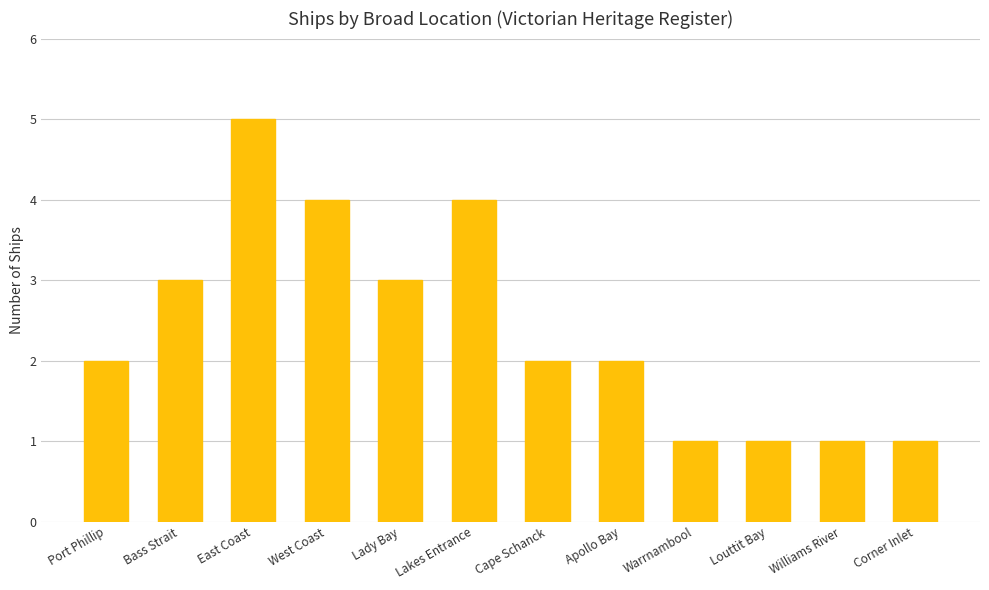

Count the number of categories in the chart.

12